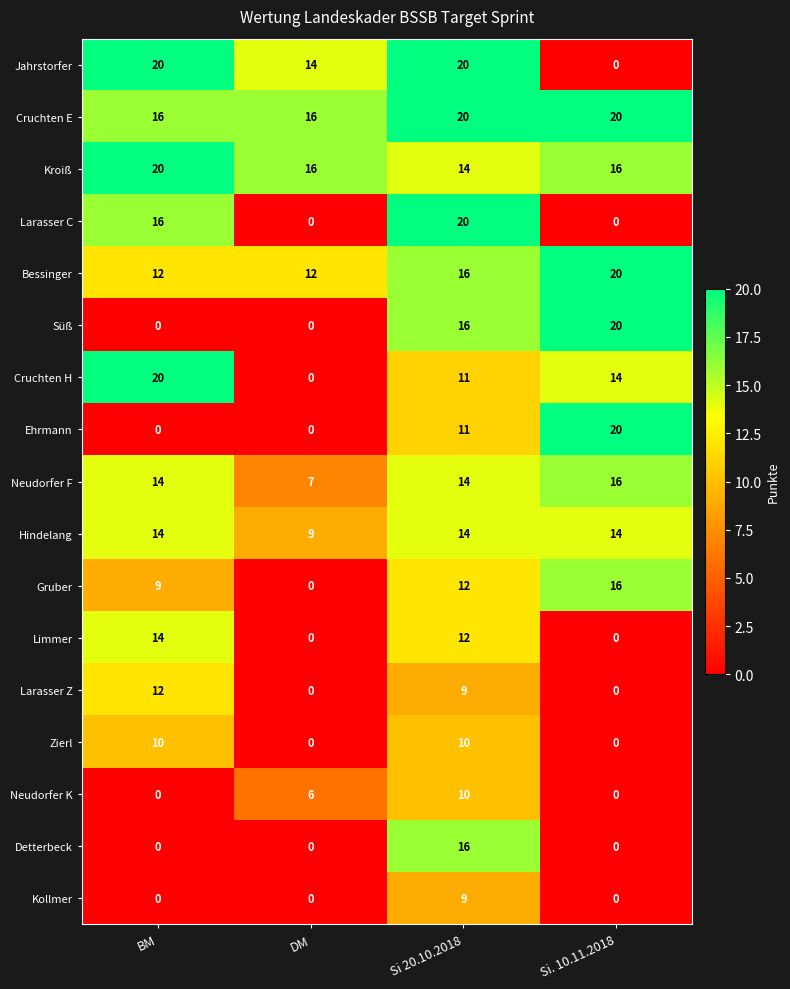

What is the difference between the highest and lowest values at DM?

16